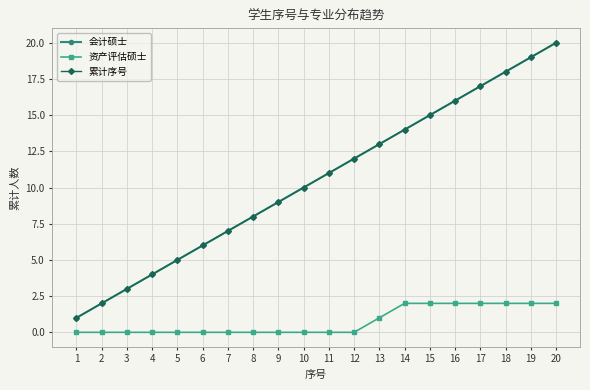

Does the chart have visible grid lines?

Yes